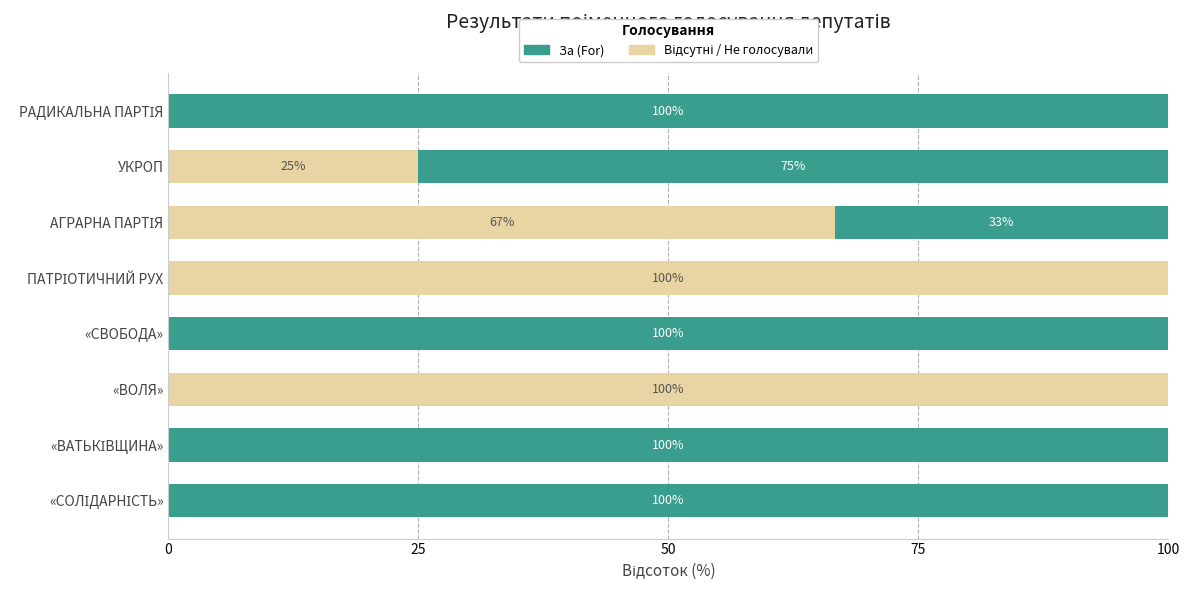

What is the total value across all series at «CВОБОДА»?

100.0